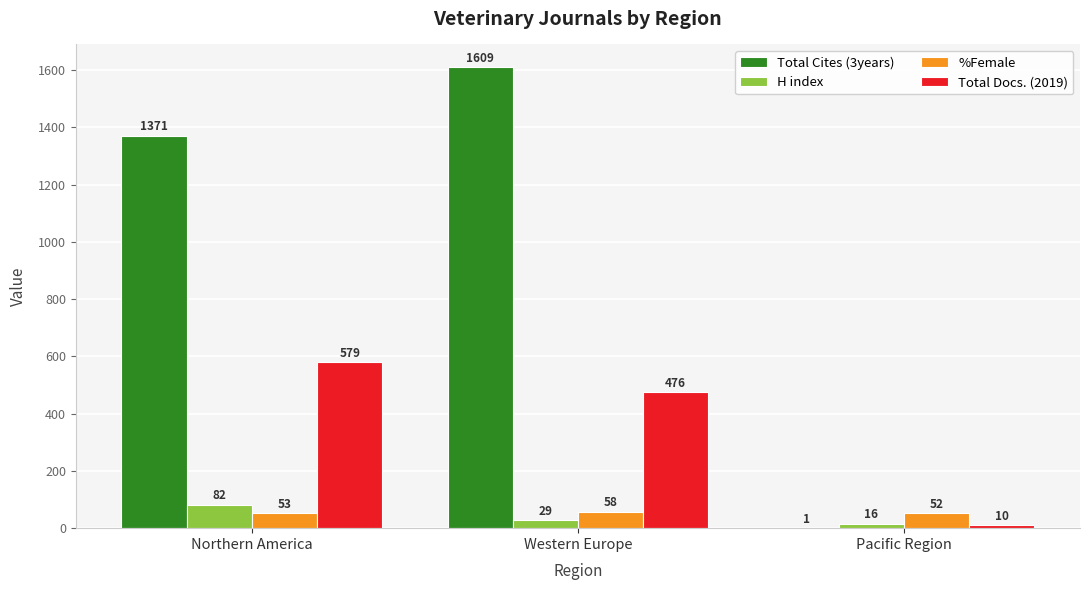

Is it true that %Female equals 52 at Pacific Region?

True